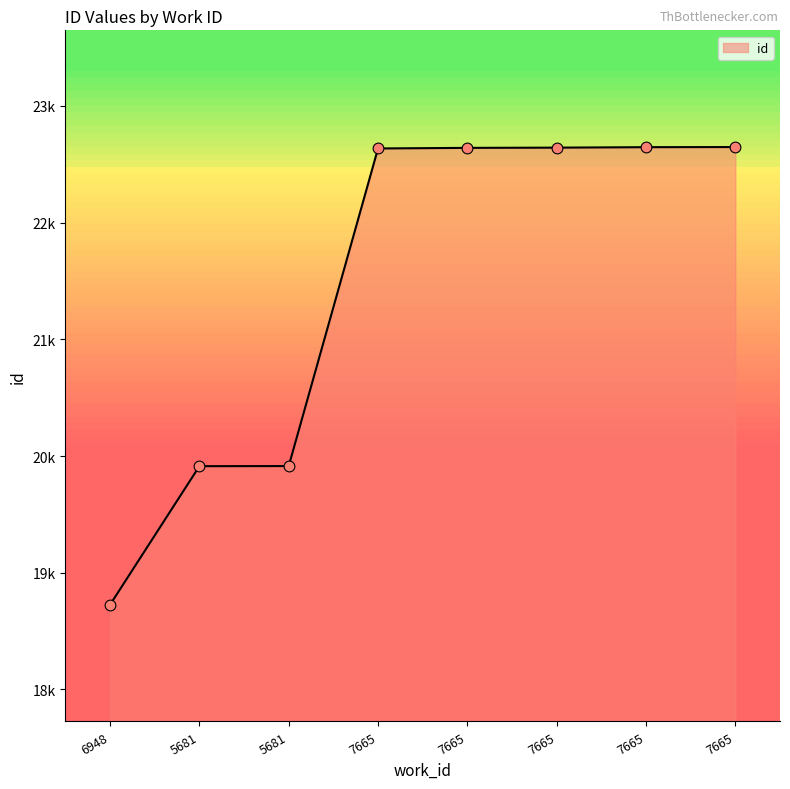

What is the change in value from 5681 to 7665?

+2729